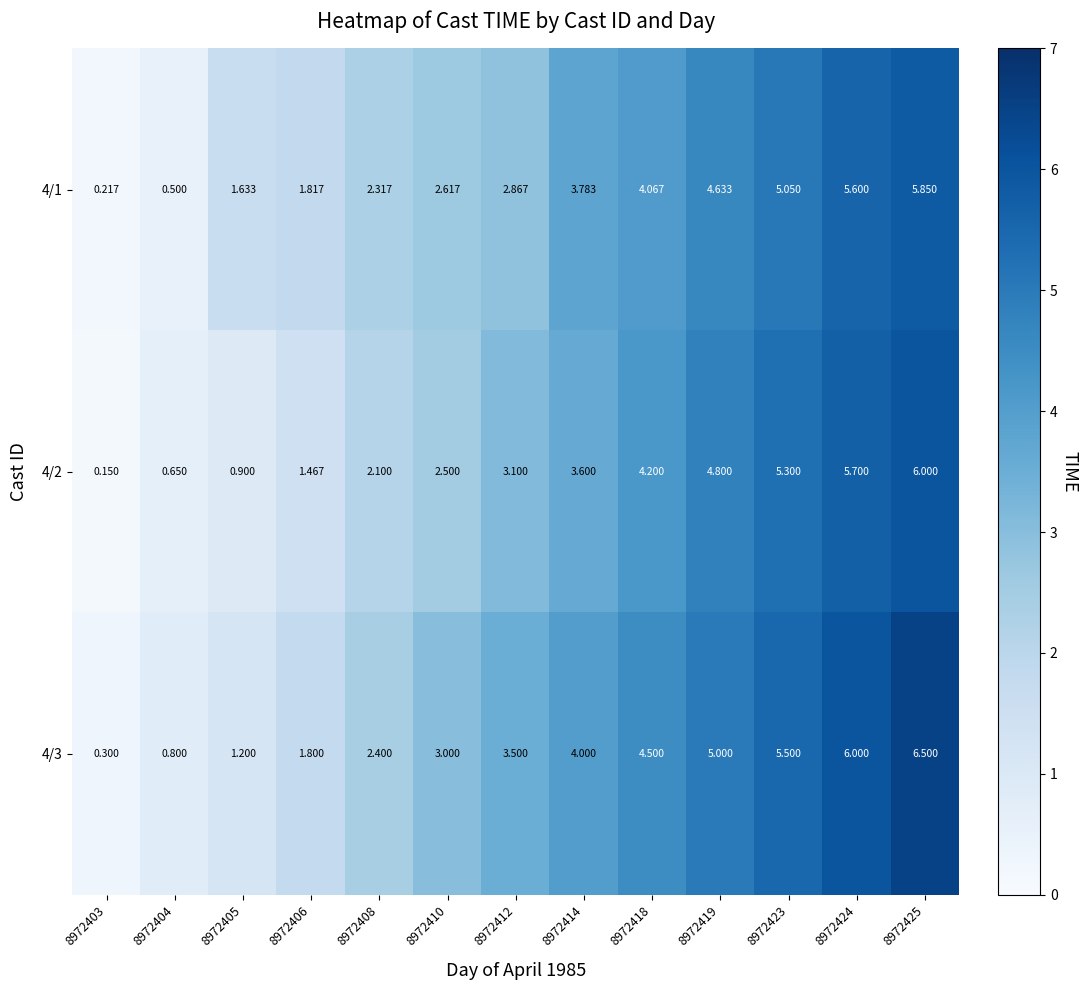

Is the value of 4/3 at 8972406 greater than the value of 4/2 at 8972403?

Yes